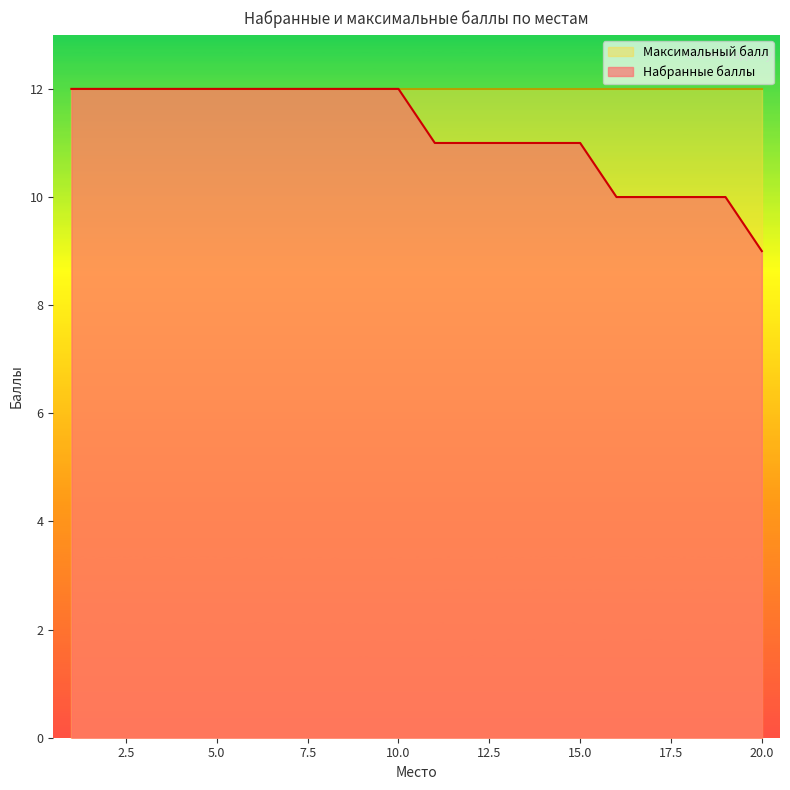

Which label corresponds to the smallest value in the chart?

20.0